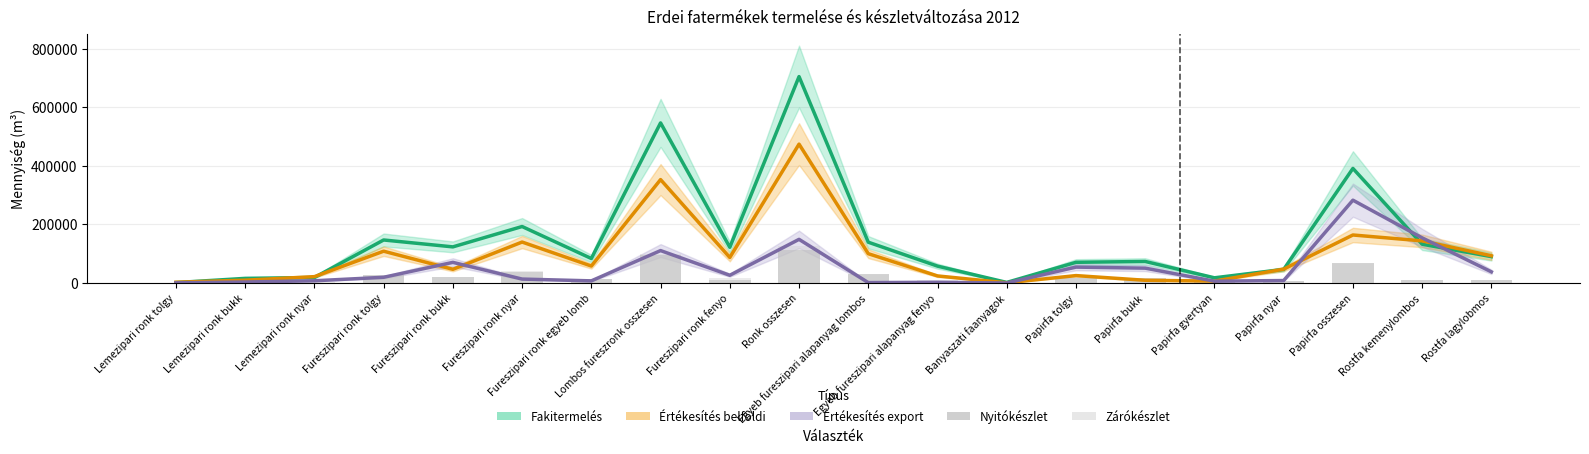

What is the smallest value displayed?

323